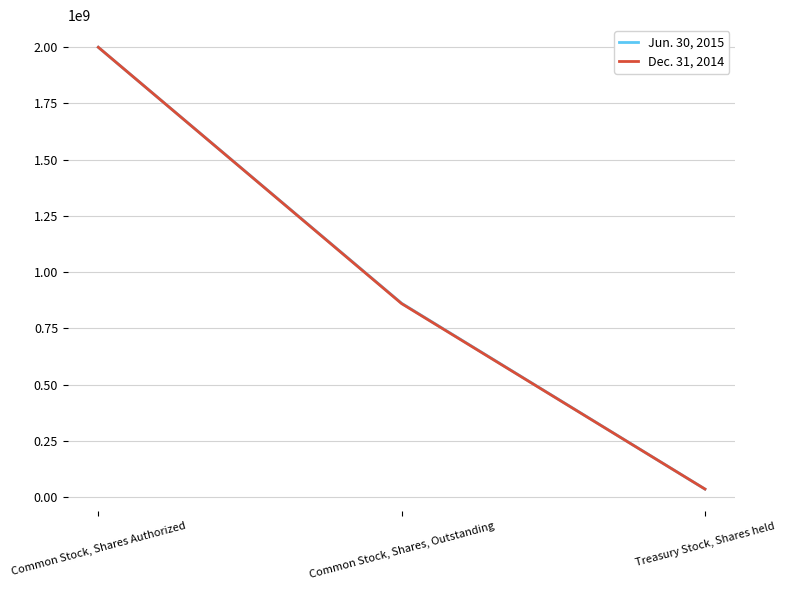

What is the average value of the Dec. 31, 2014 series?

964941671